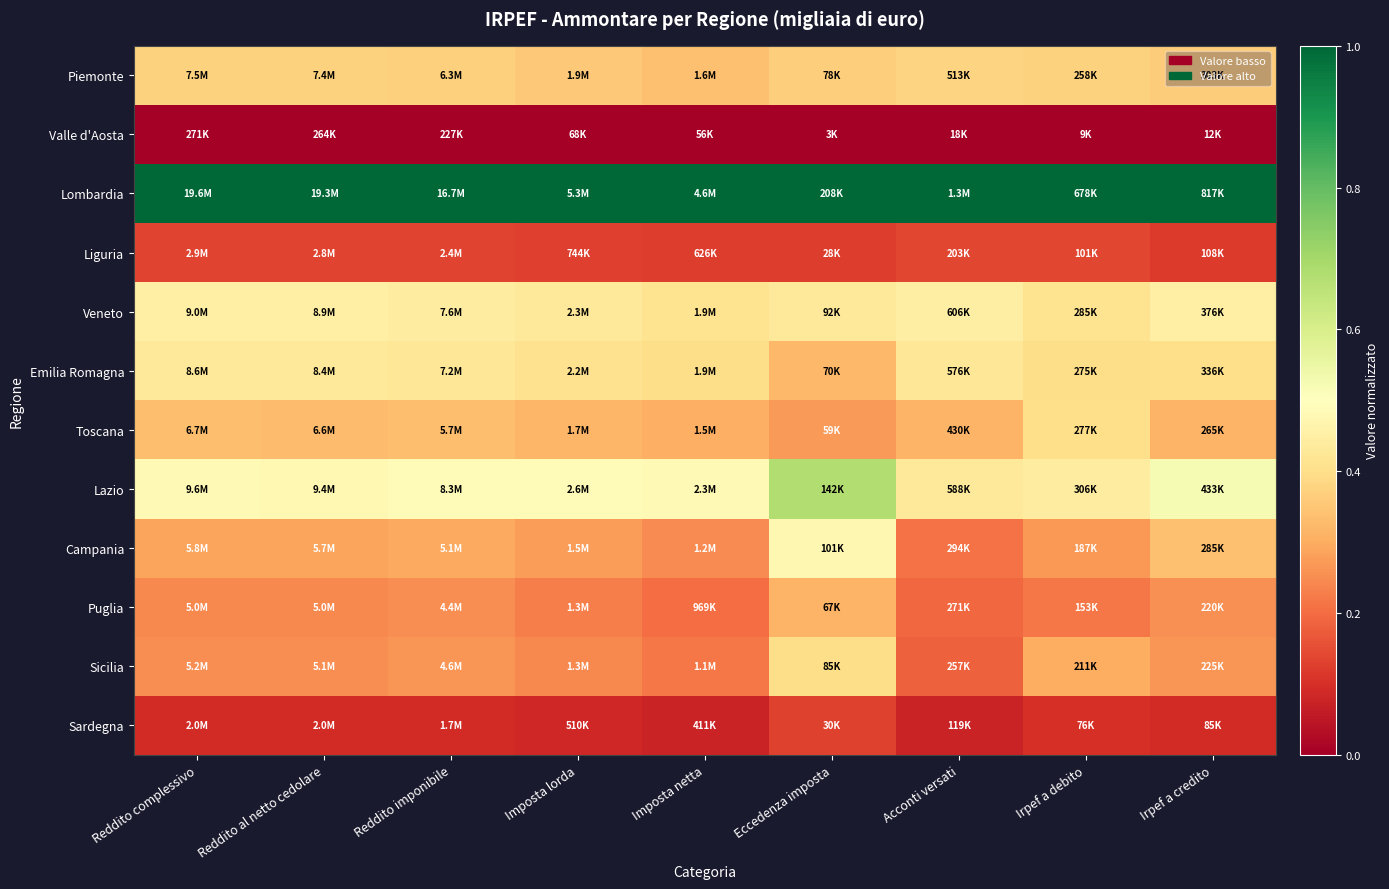

At which category is the sum across all series the highest?

Eccedenza imposta